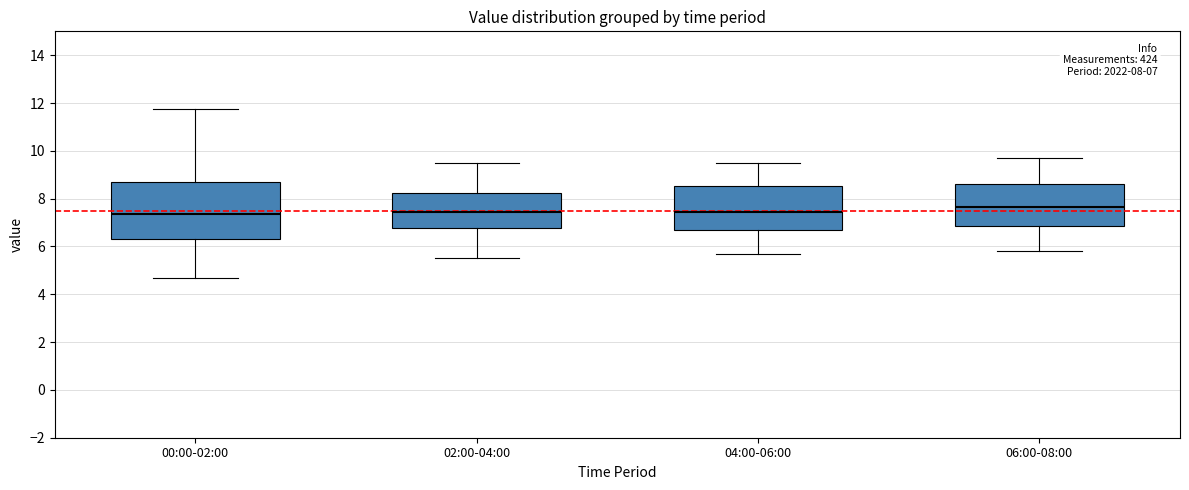

Comparing the boxes themselves (not the whiskers), which one is the tallest?

00:00-02:00